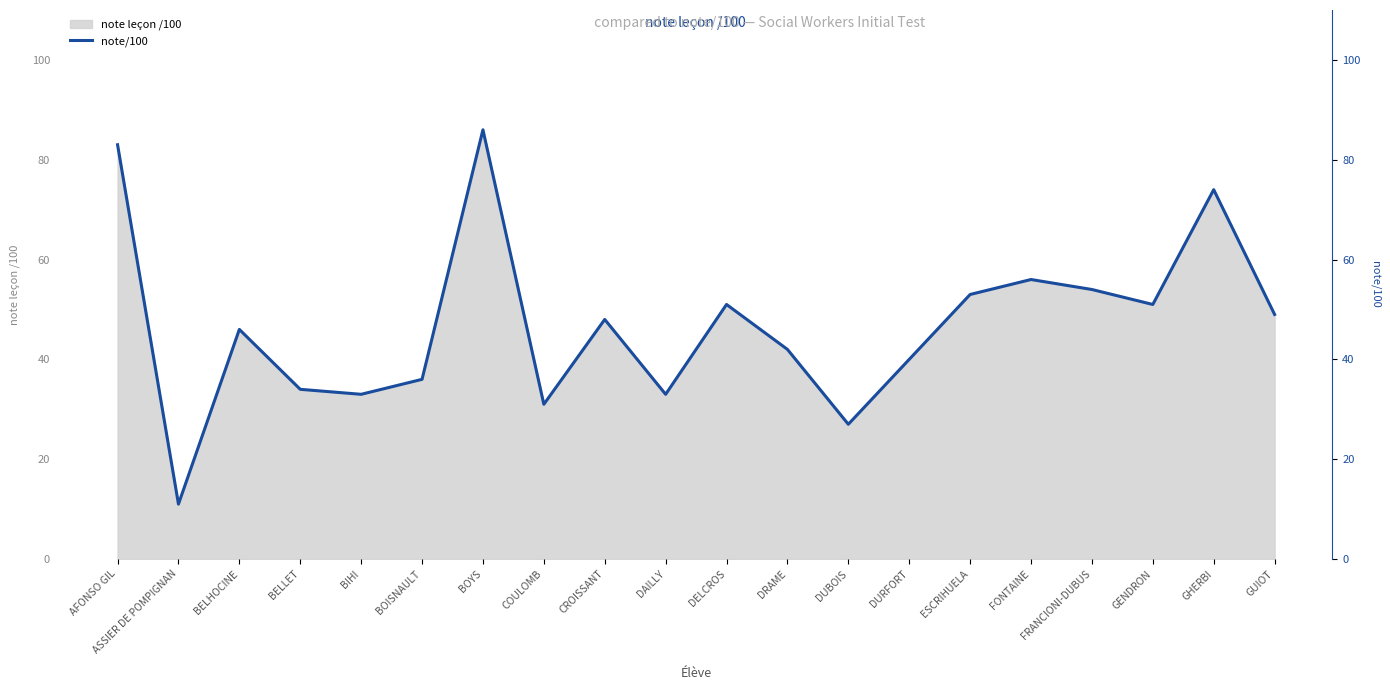

Read the value at BELLET.

34